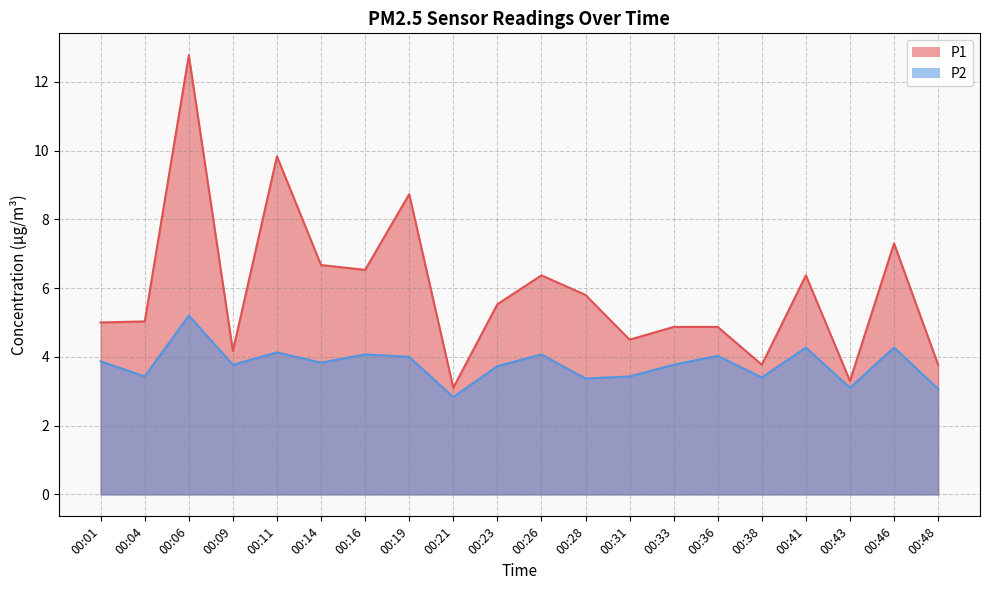

True or false: P1 and P2 cross at least once.

False